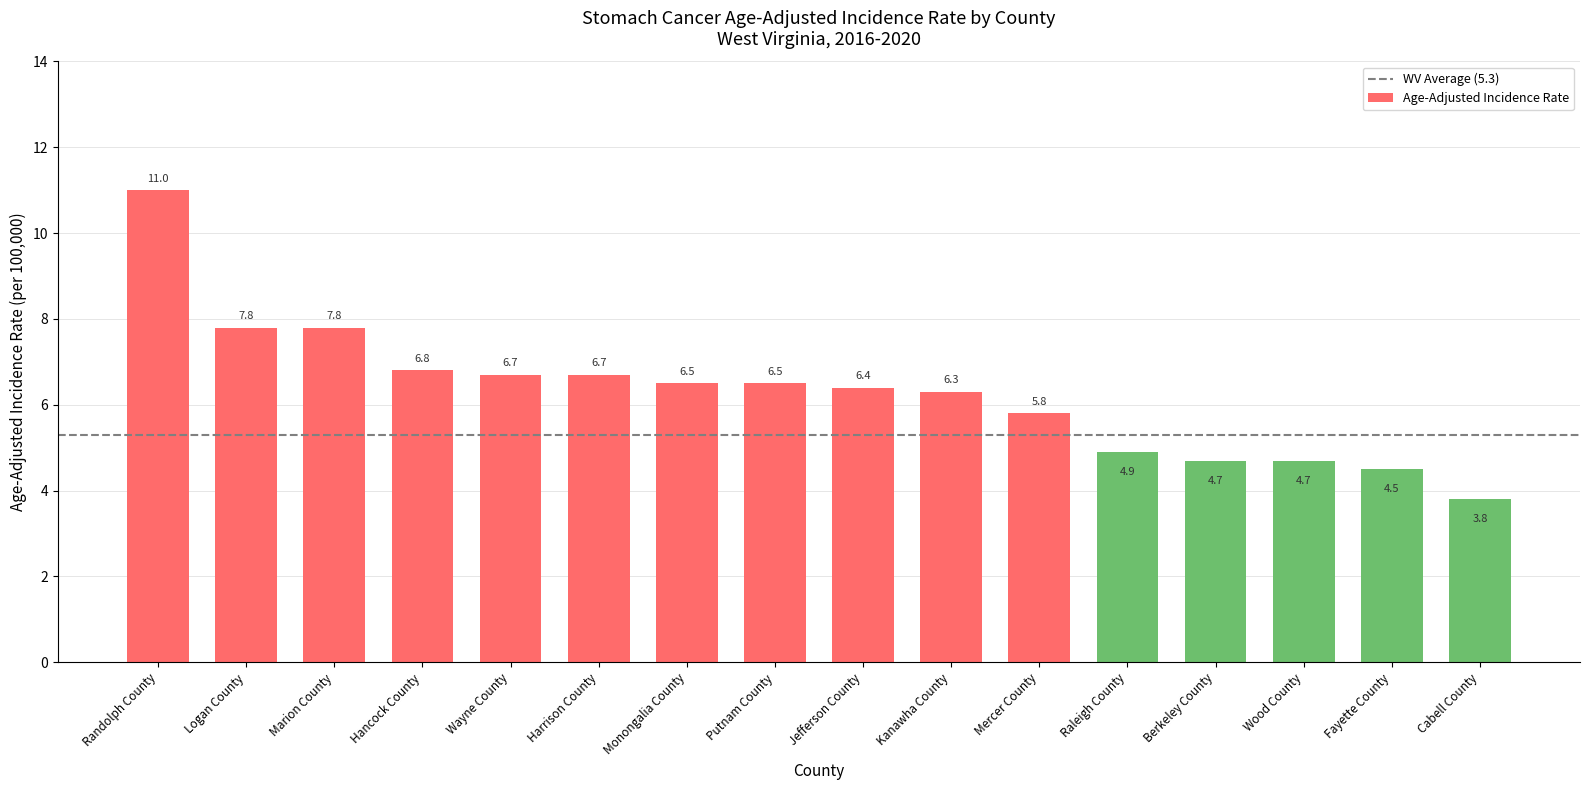

What is the difference between the maximum and minimum values?

7.2